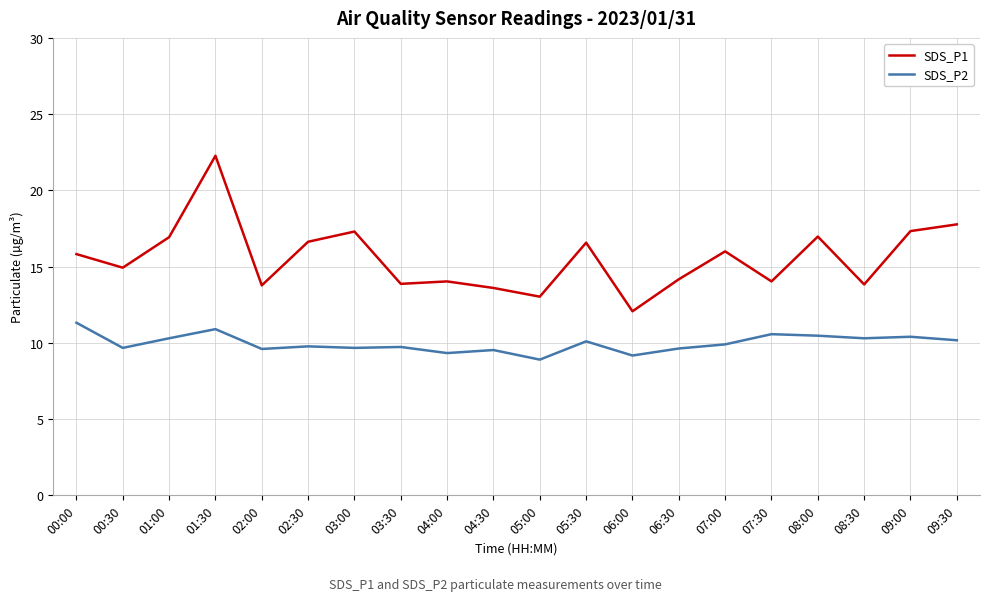

What position from the right is 06:30?

7